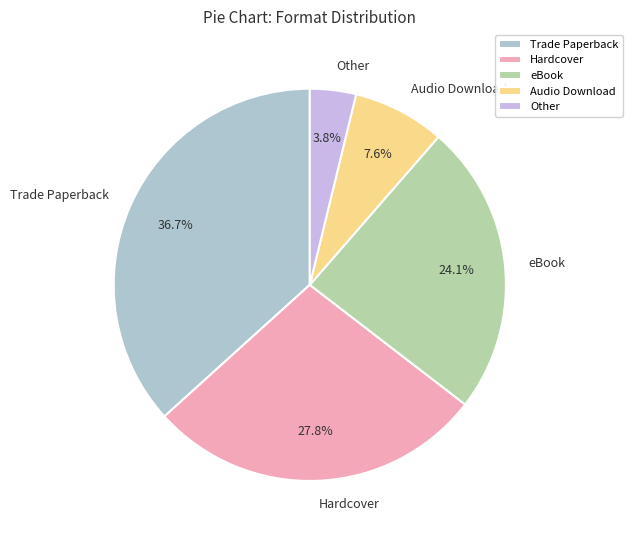

Approximately how many times larger is the value at eBook compared to Audio Download?

3.2